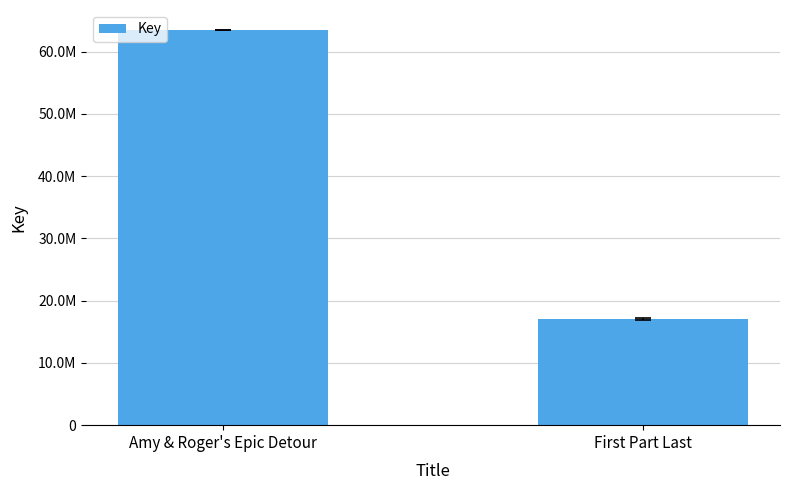

Reading left to right, extract all data points from this chart.

Amy & Roger's Epic Detour=63461345	First Part Last=17032280